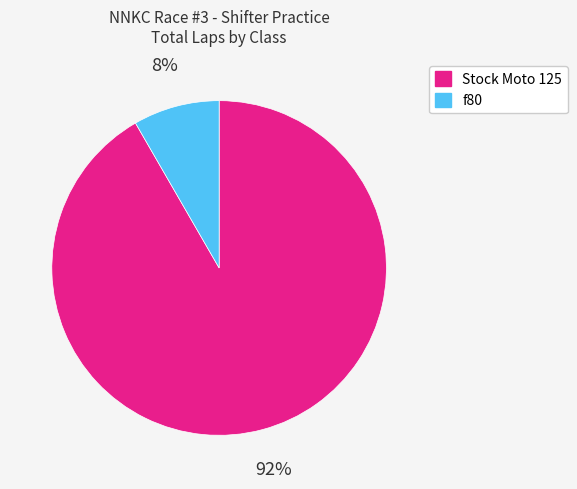

How many slices are in this pie chart?

2